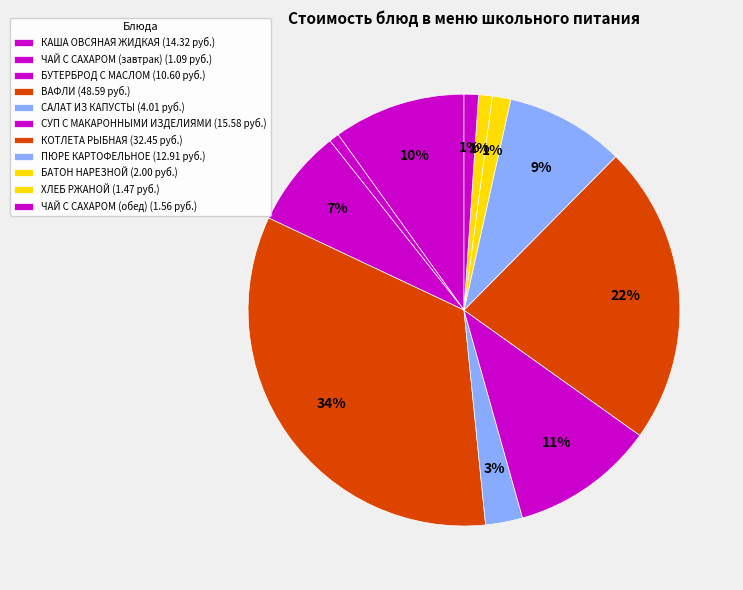

Which slice is the largest?

ВАФЛИ